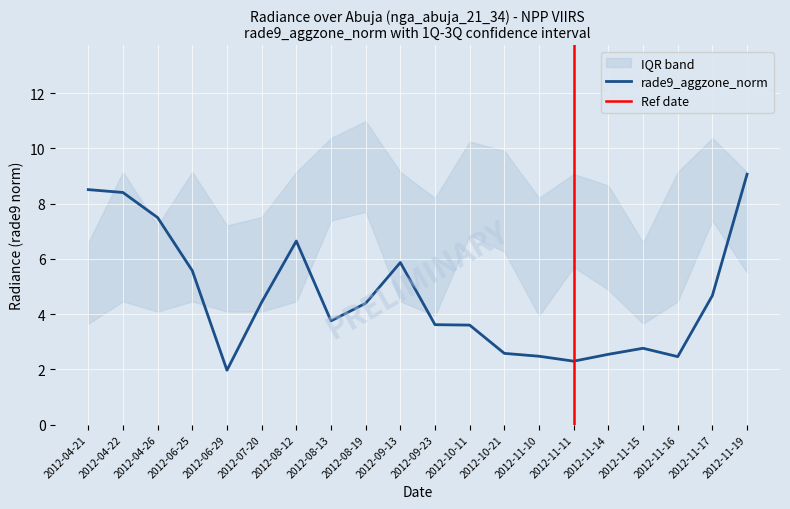

Which has a higher value, 2012-08-19 or 2012-04-22?

2012-04-22